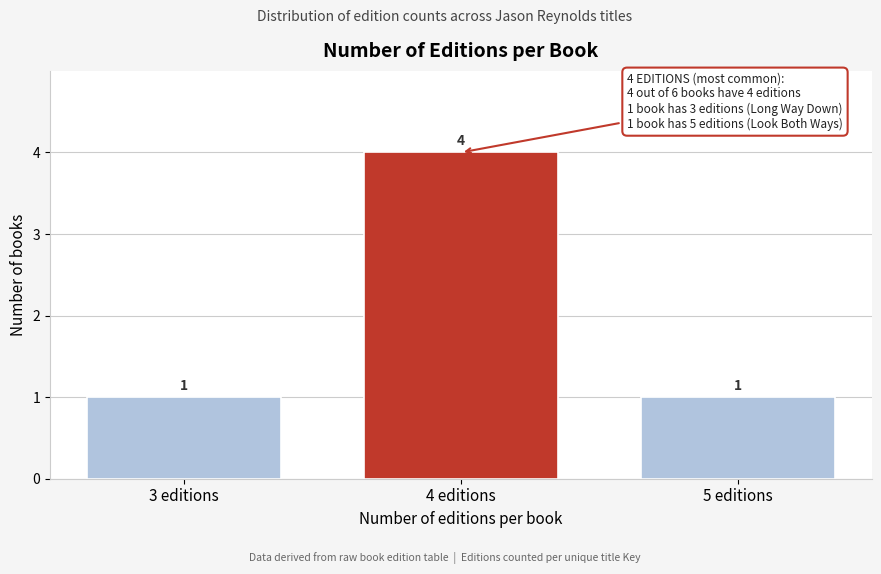

Reading left to right, what are all the values shown in this chart?

1	4	1